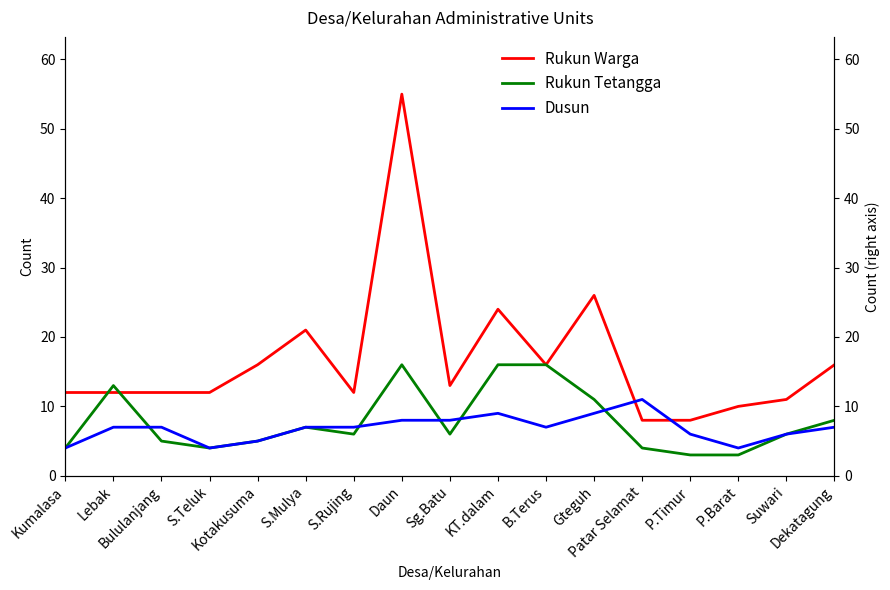

True or false: Rukun Tetangga has a value of 2 at S.Teluk.

False